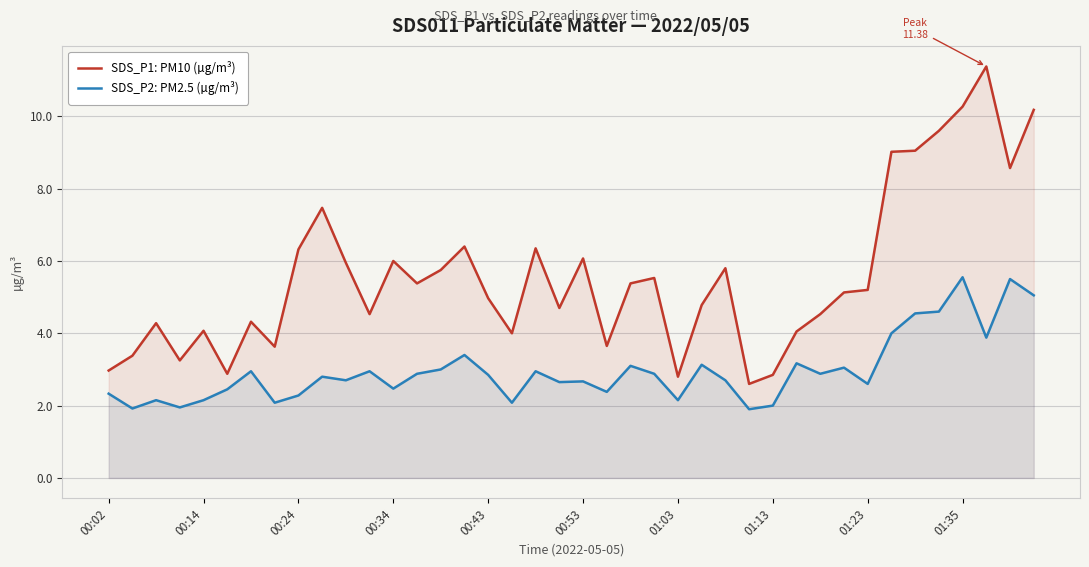

Is the value of SDS_P1: PM10 (µg/m³) at 25 greater than the value of SDS_P2: PM2.5 (µg/m³) at 35?

Yes